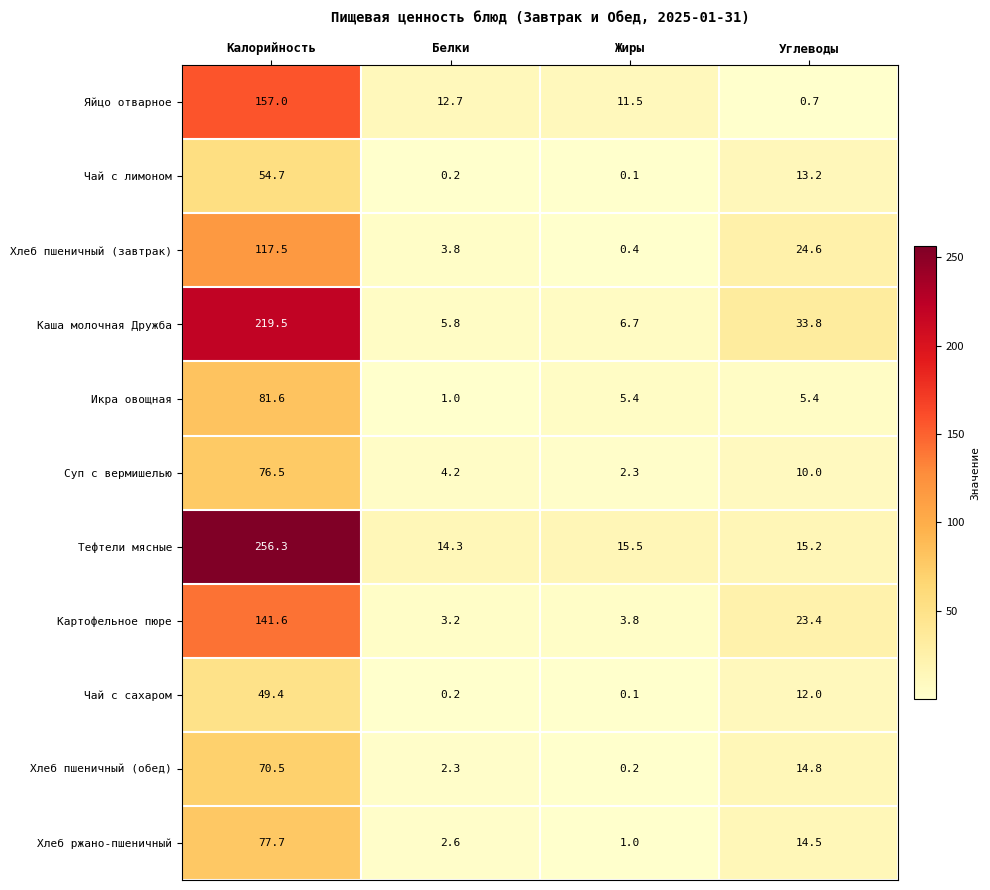

What is the average value of the Каша молочная Дружба series?

66.5